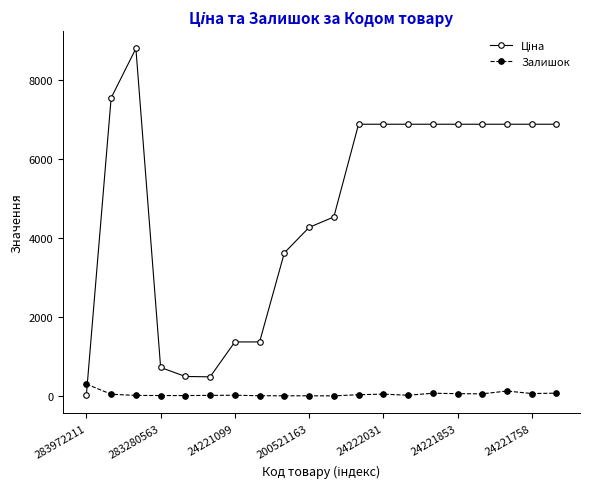

What is the greatest value displayed?

8797.6